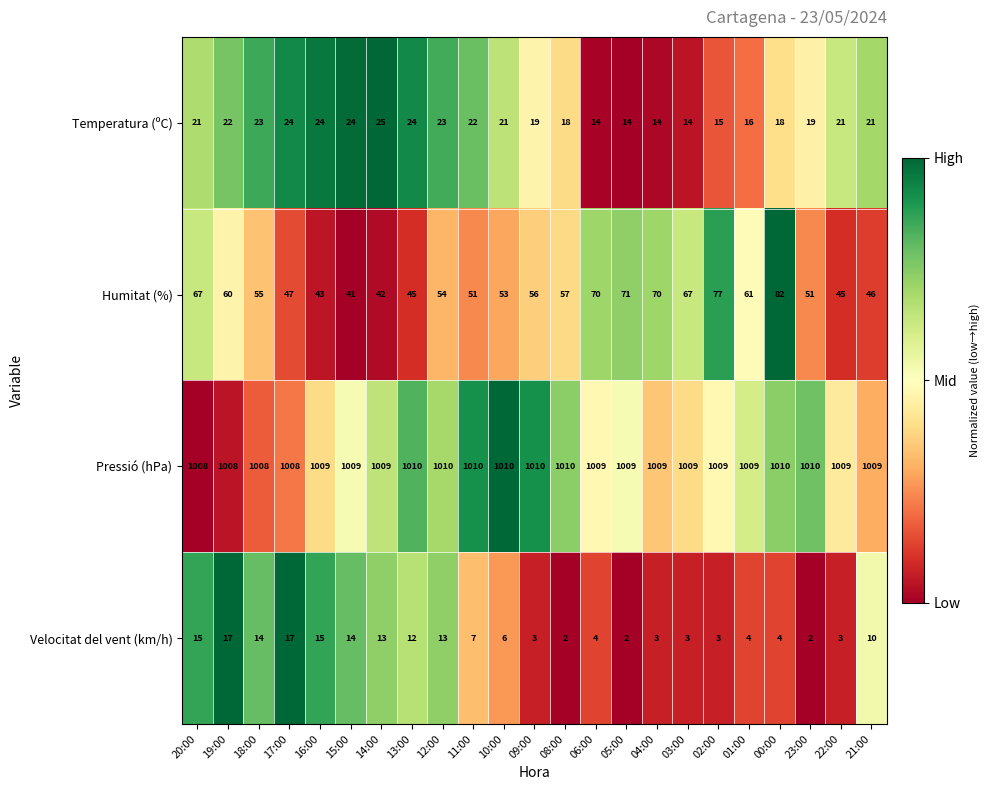

What is the maximum value for Pressió (hPa)?

1010